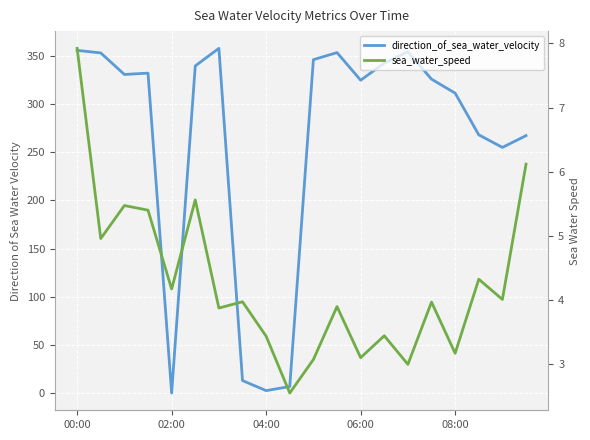

At which label does direction_of_sea_water_velocity first exceed 330?

00:00